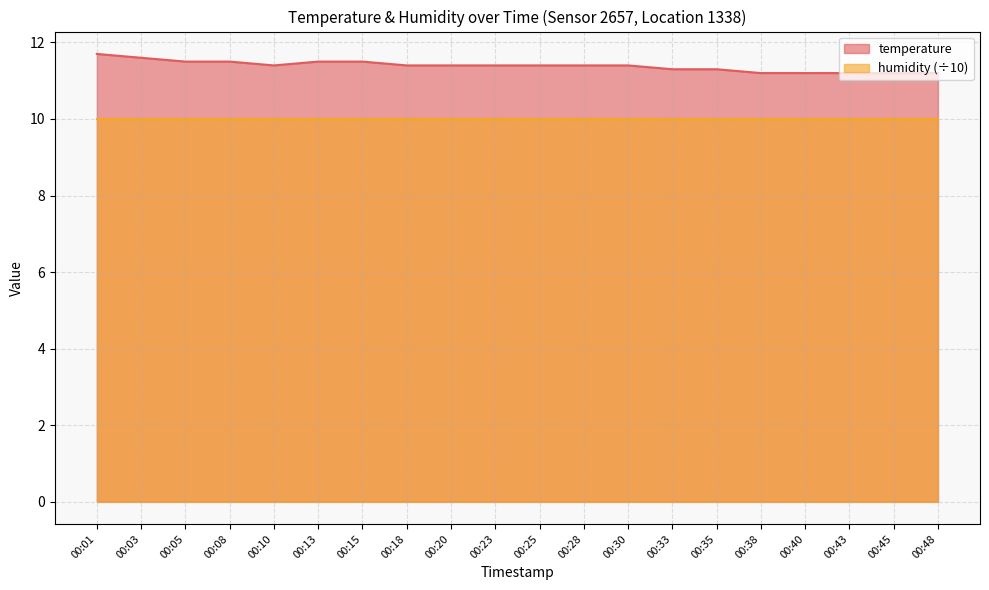

What is the sum of all values?

227.7